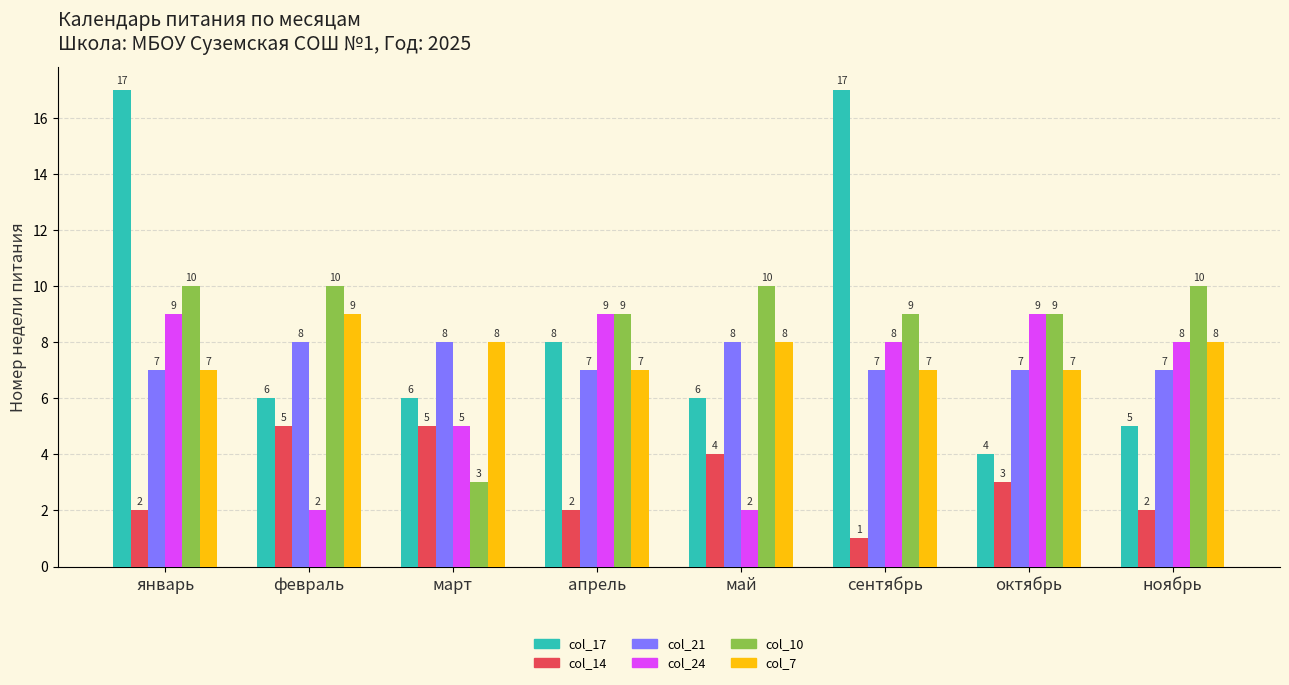

What is the maximum value shown in the chart?

17